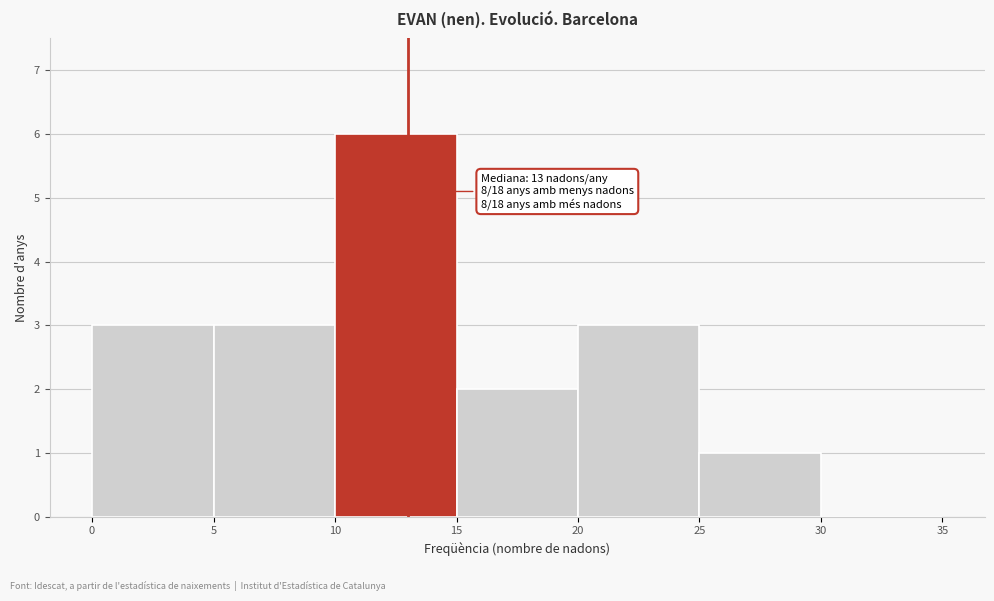

Which range on the x-axis has the tallest bar?

10 to 15